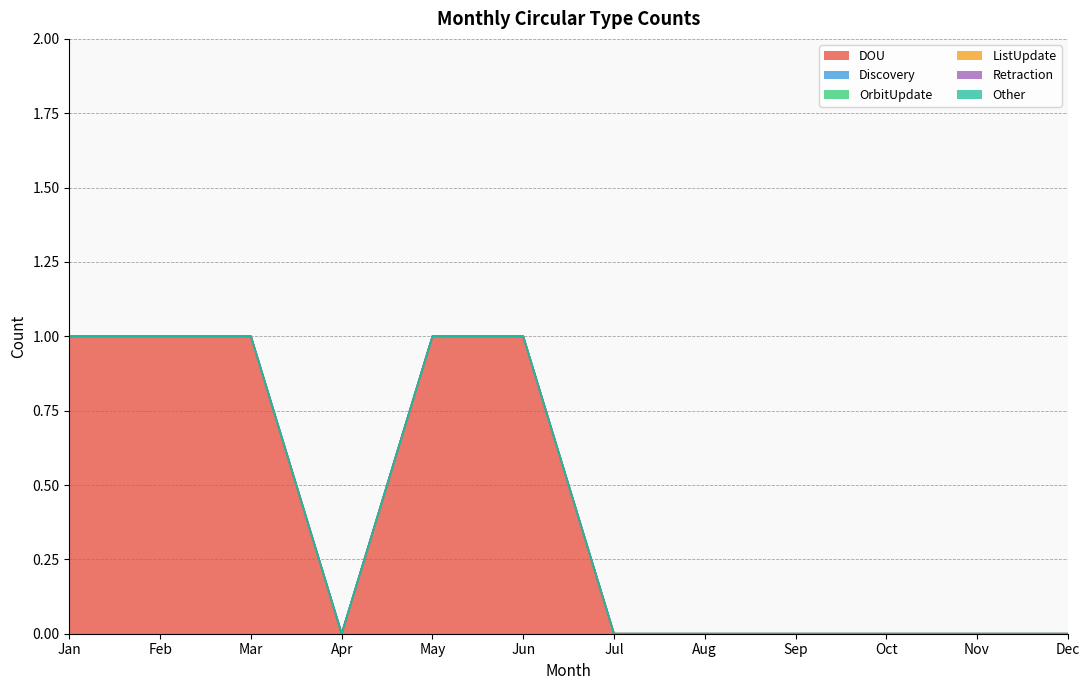

How many series are shown in this chart?

6